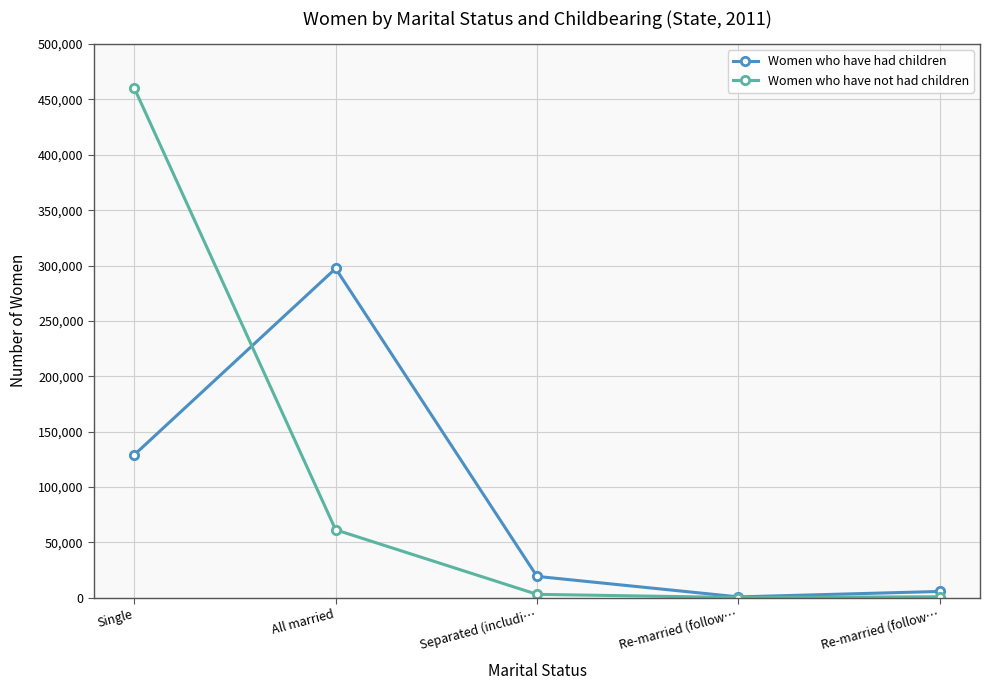

Rank the series by their average value, from highest to lowest.

Women who have not had children, Women who have had children